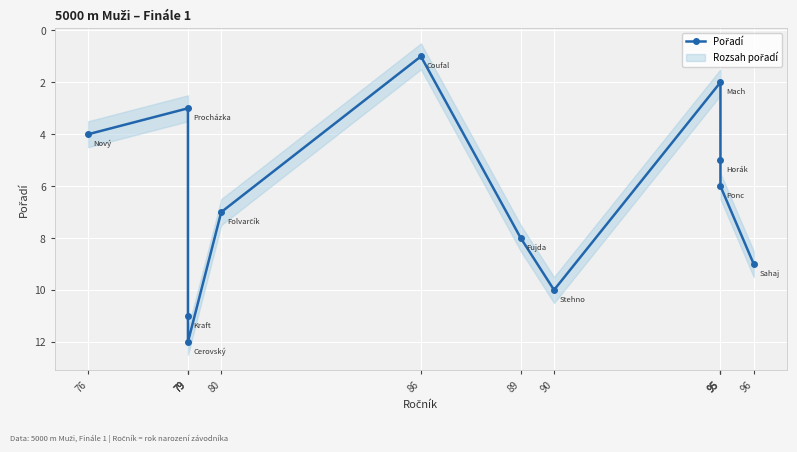

The value at 76 is 4. True or false?

True